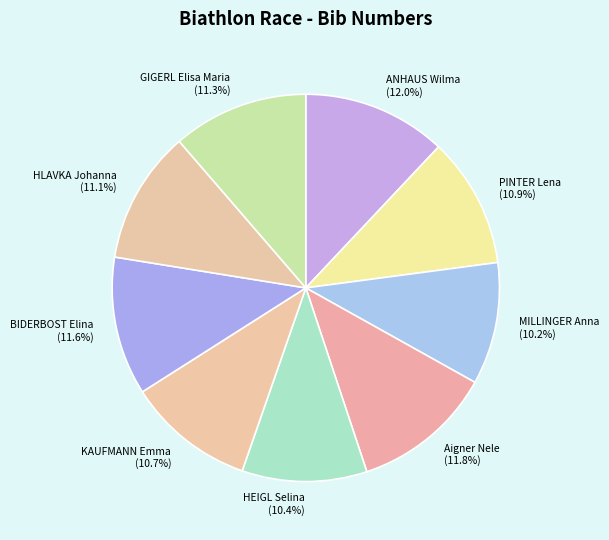

Count the number of slices in the pie.

9